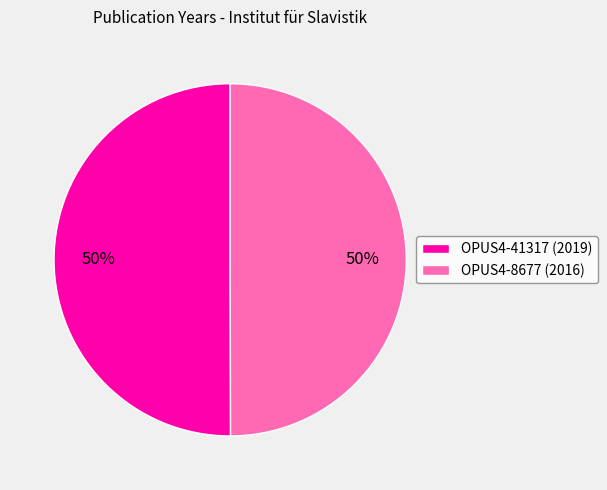

Approximately how many times larger is the value at OPUS4-8677 (2016) compared to OPUS4-41317 (2019)?

1.0